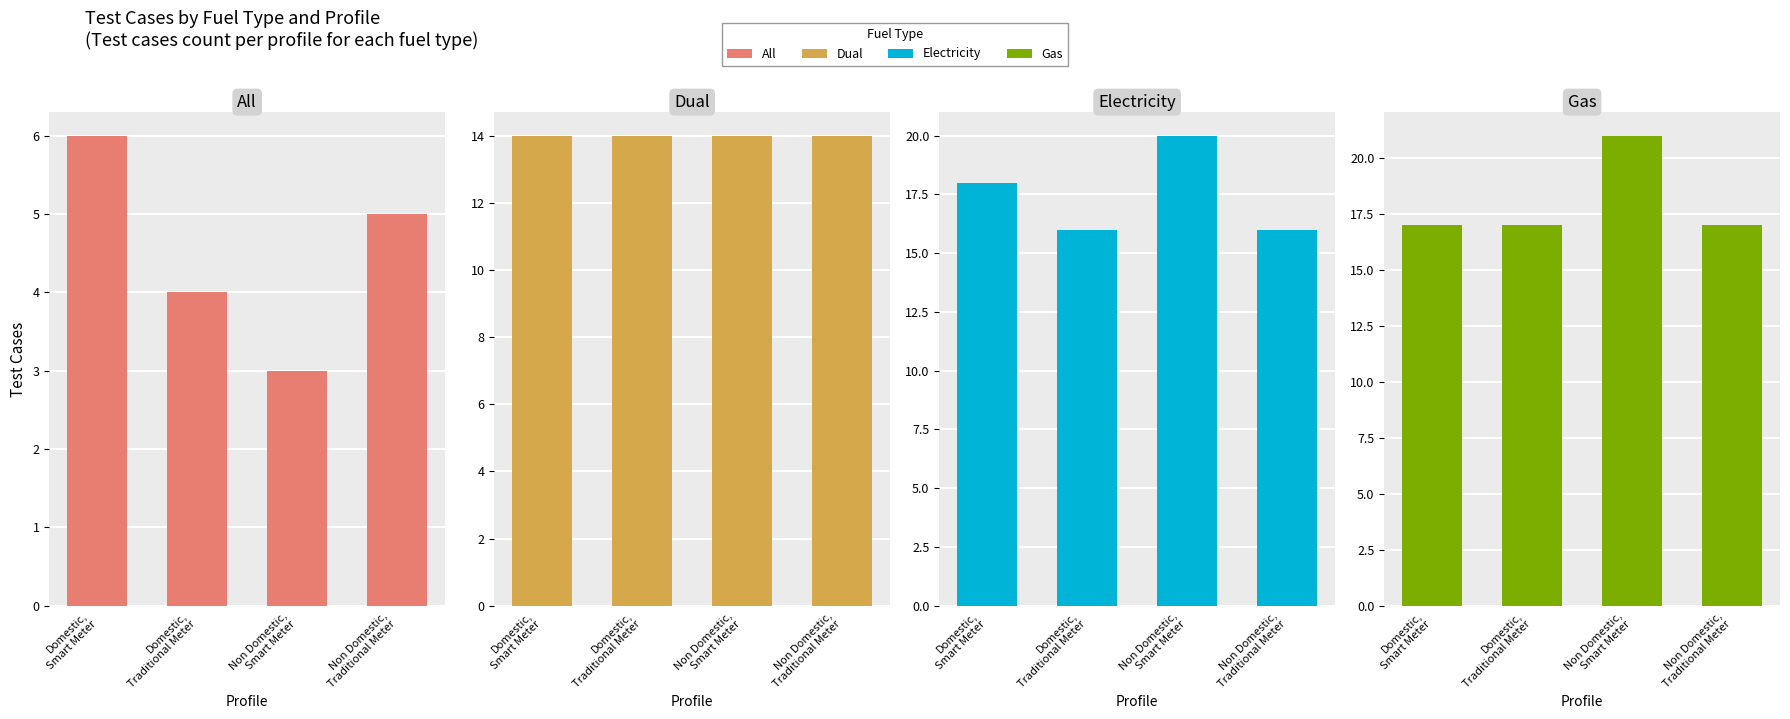

Which series has the largest total across all categories?

Gas